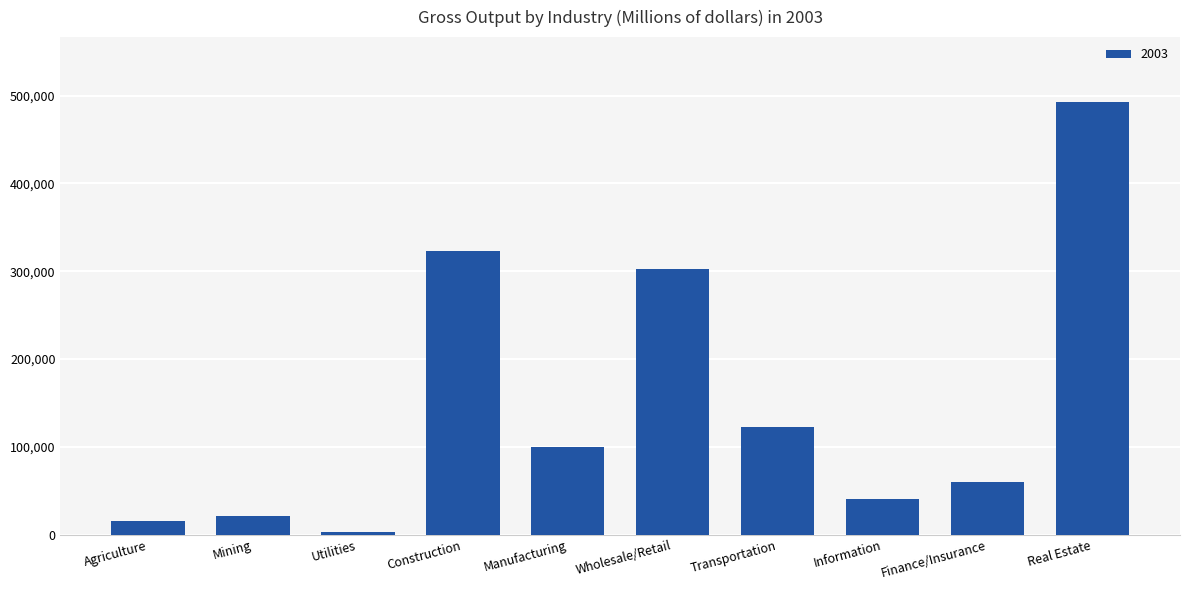

The value at Manufacturing is 169364.2. True or false?

False